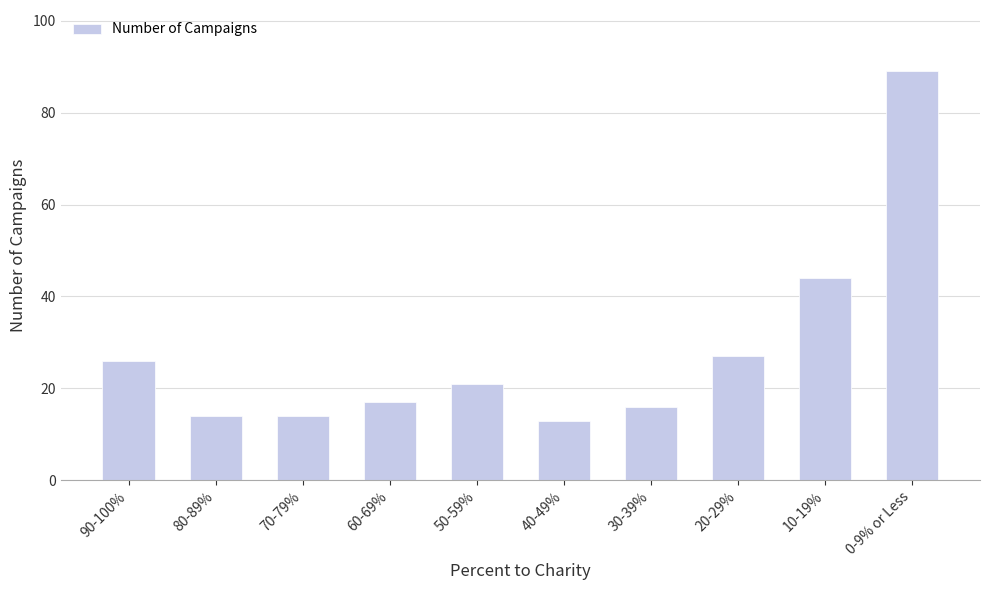

Between 20-29% and 30-39%, which is larger?

20-29%